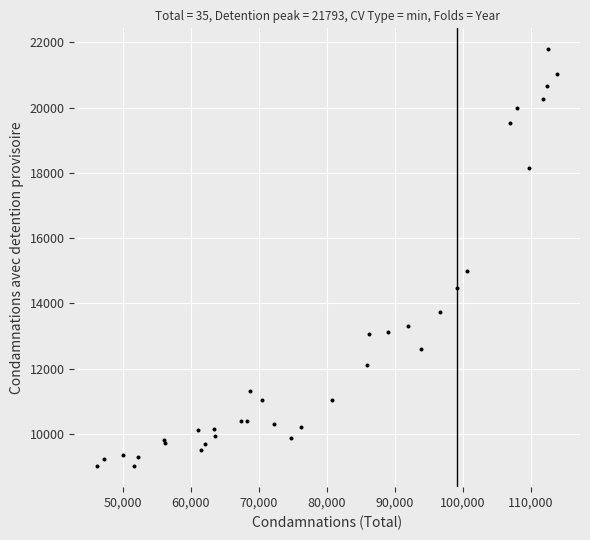

What Y value in the scatter plot is closest to 15400?

15000